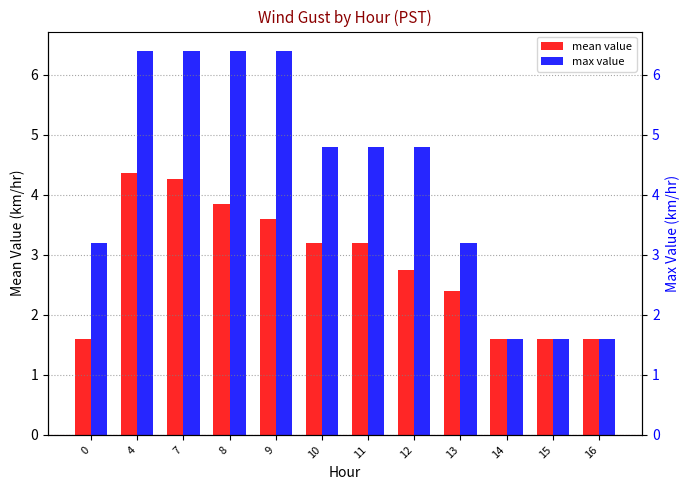

Which series has the largest total across all categories?

max value